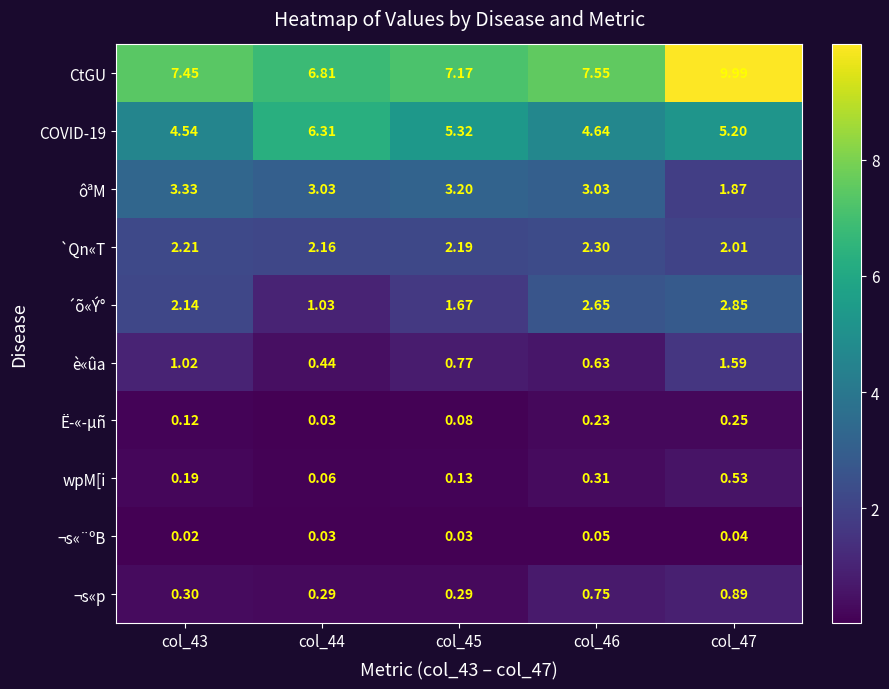

Is the value of ¬s«p at col_46 greater than the value of `Qn«T at col_47?

No